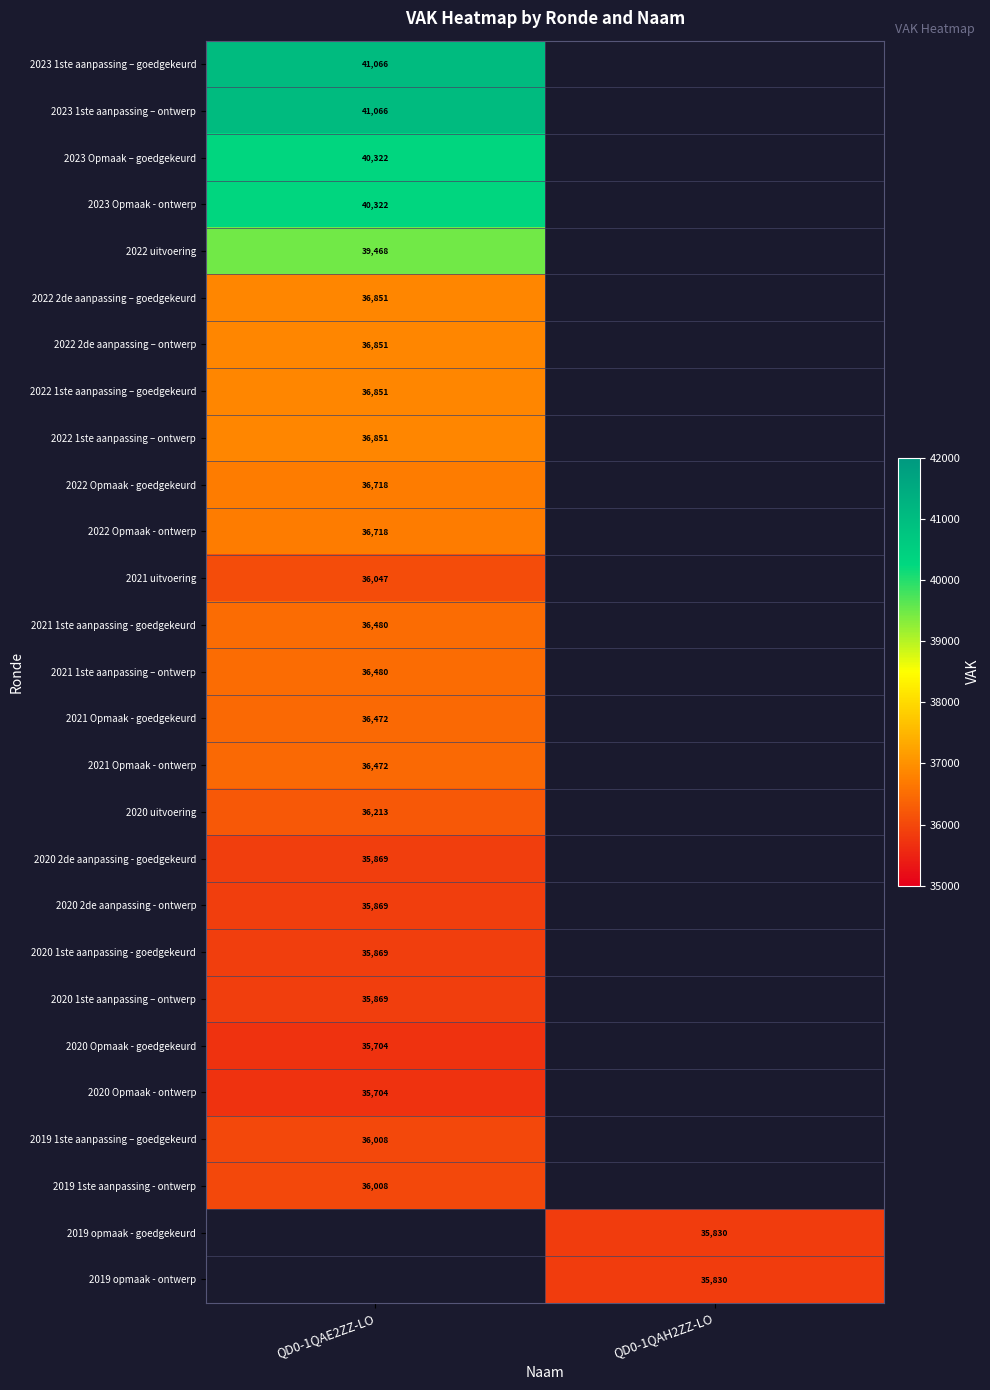

True or false: 2023 1ste aanpassing – ontwerp has a value of 16854.7 at QD0-1QAE2ZZ-LO.

False